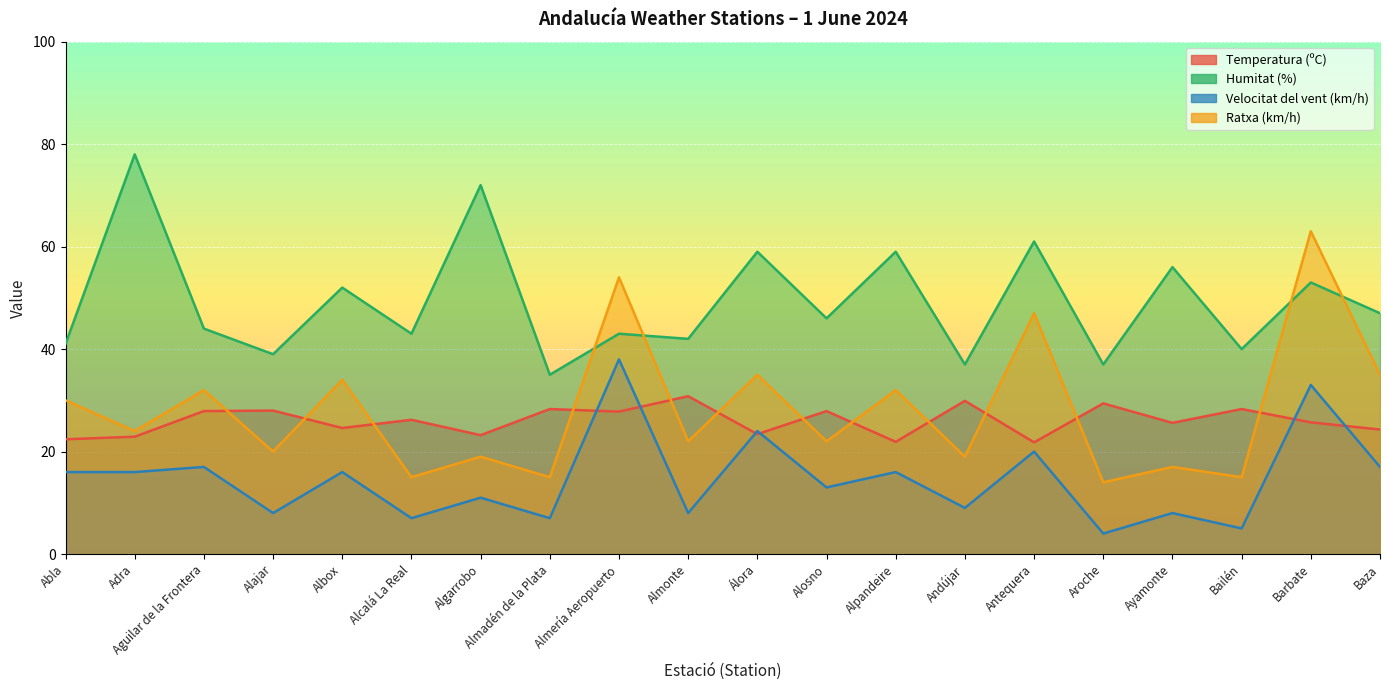

True or false: Velocitat del vent (km/h) and Temperatura (ºC) intersect in this chart.

True